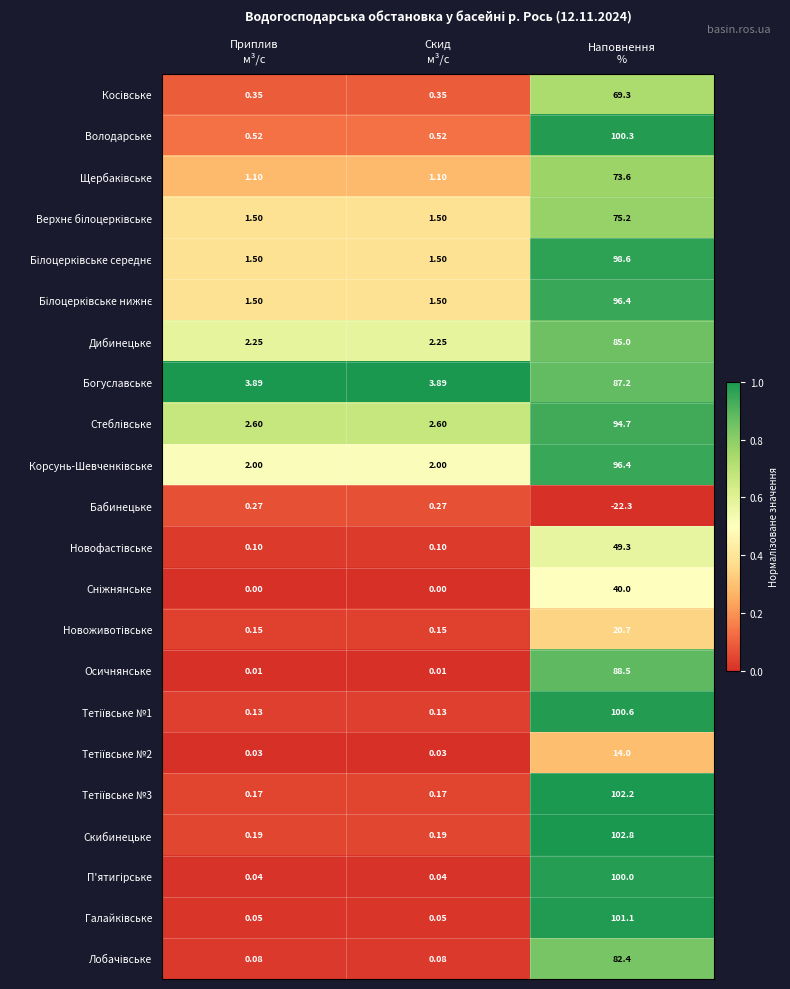

Which series has the largest total across all categories?

Скибинецьке